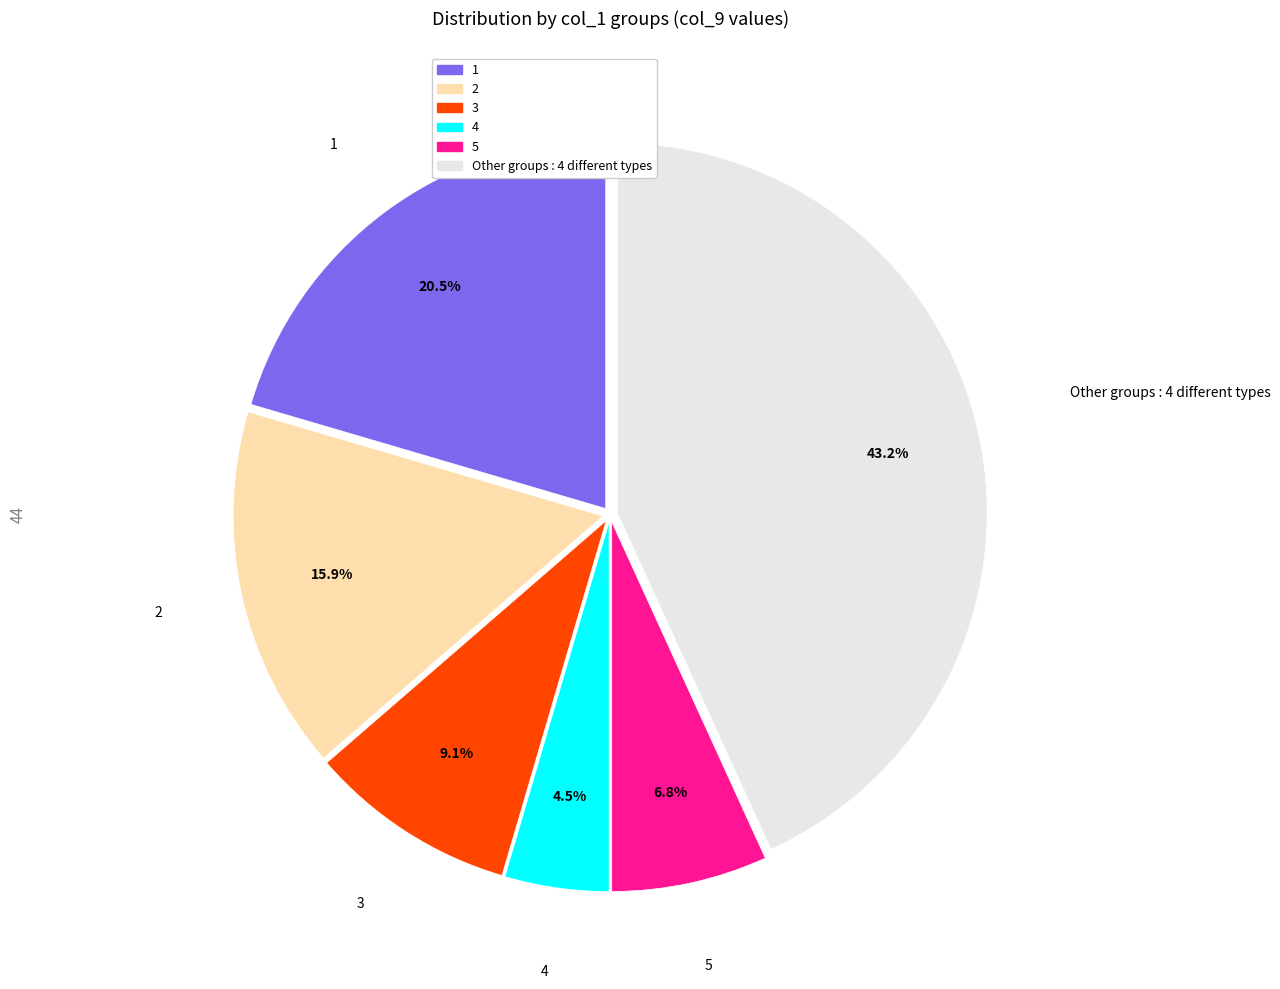

Is it true that 2 is 16% of the pie?

True